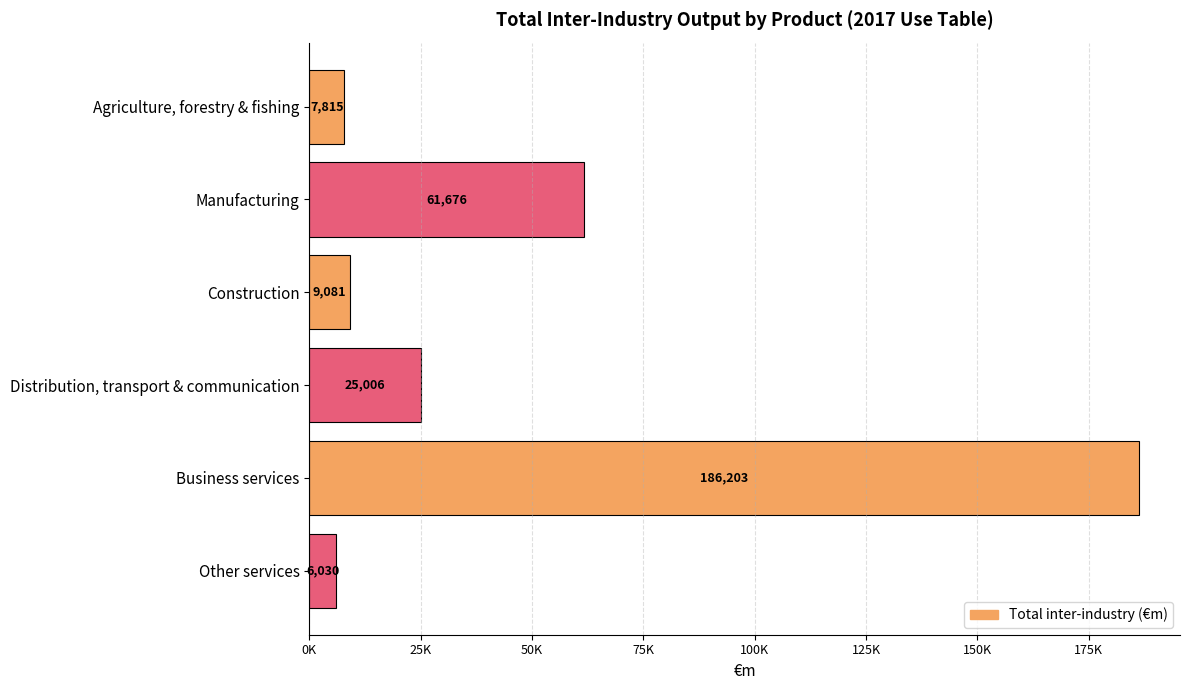

Rank the categories by value from highest to lowest.

Business services, Manufacturing, Distribution, transport & communication, Construction, Agriculture, forestry & fishing, Other services